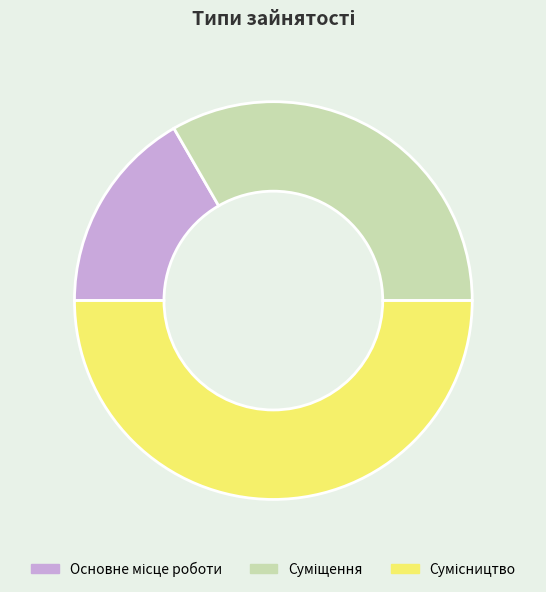

To the nearest percent, what percentage of the pie is Основне місце роботи?

17%